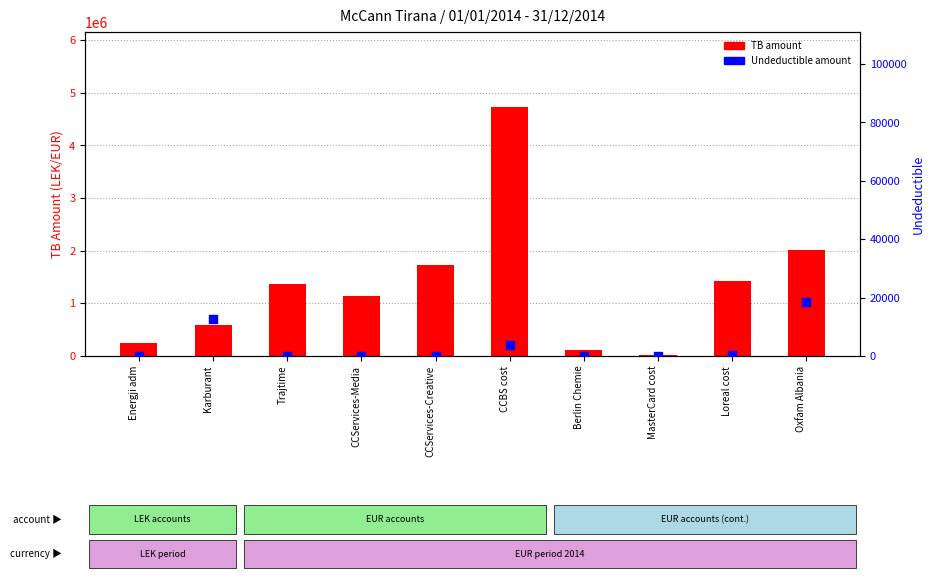

Which series has the largest total across all categories?

TB amount